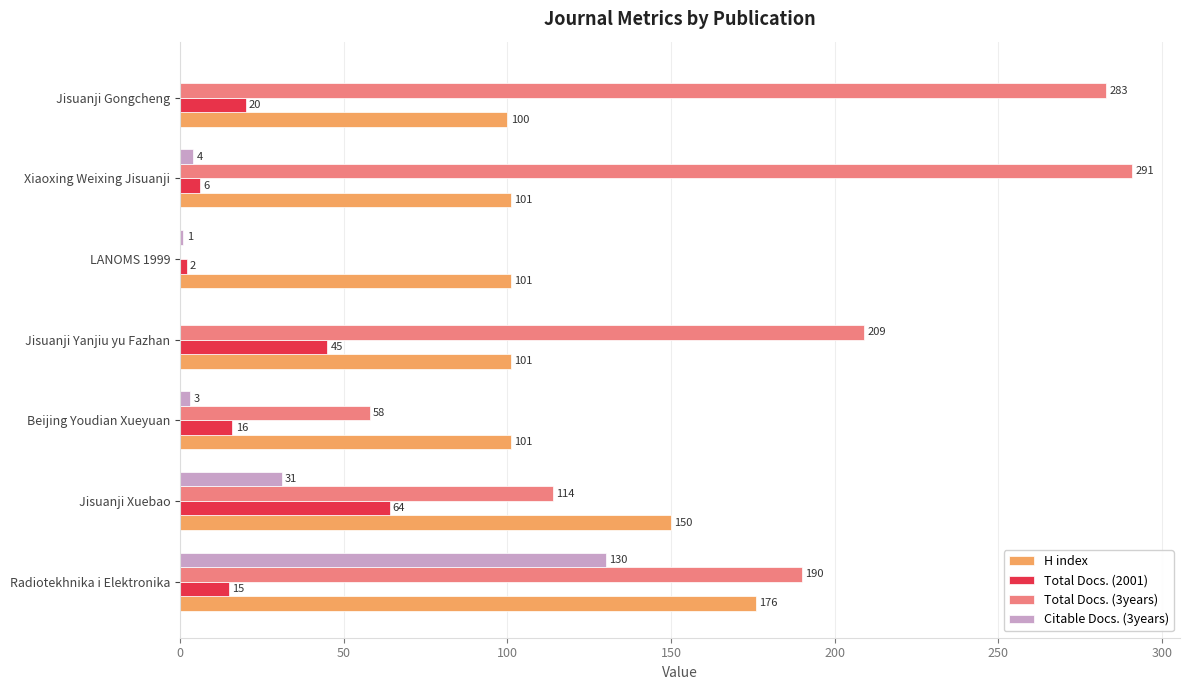

What is the sum of the Citable Docs. (3years) values at Jisuanji Xuebao and LANOMS 1999?

32